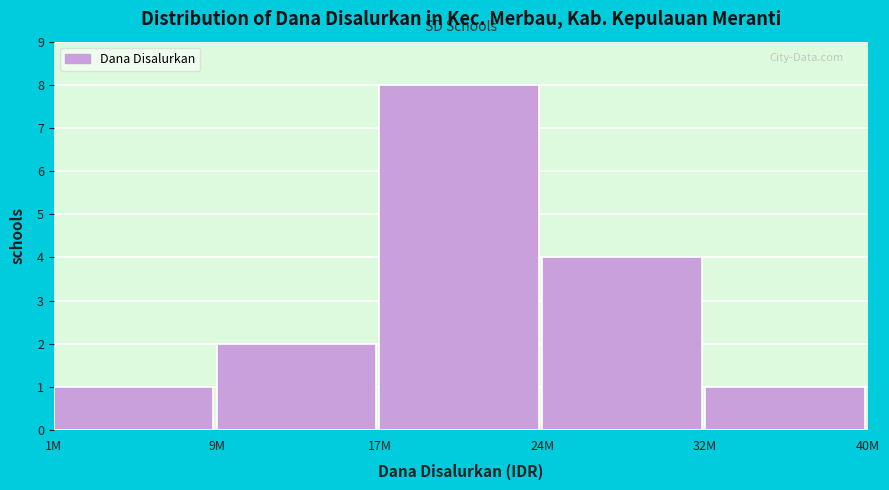

Reading left to right, extract all data points from this chart.

1	2	8	4	1